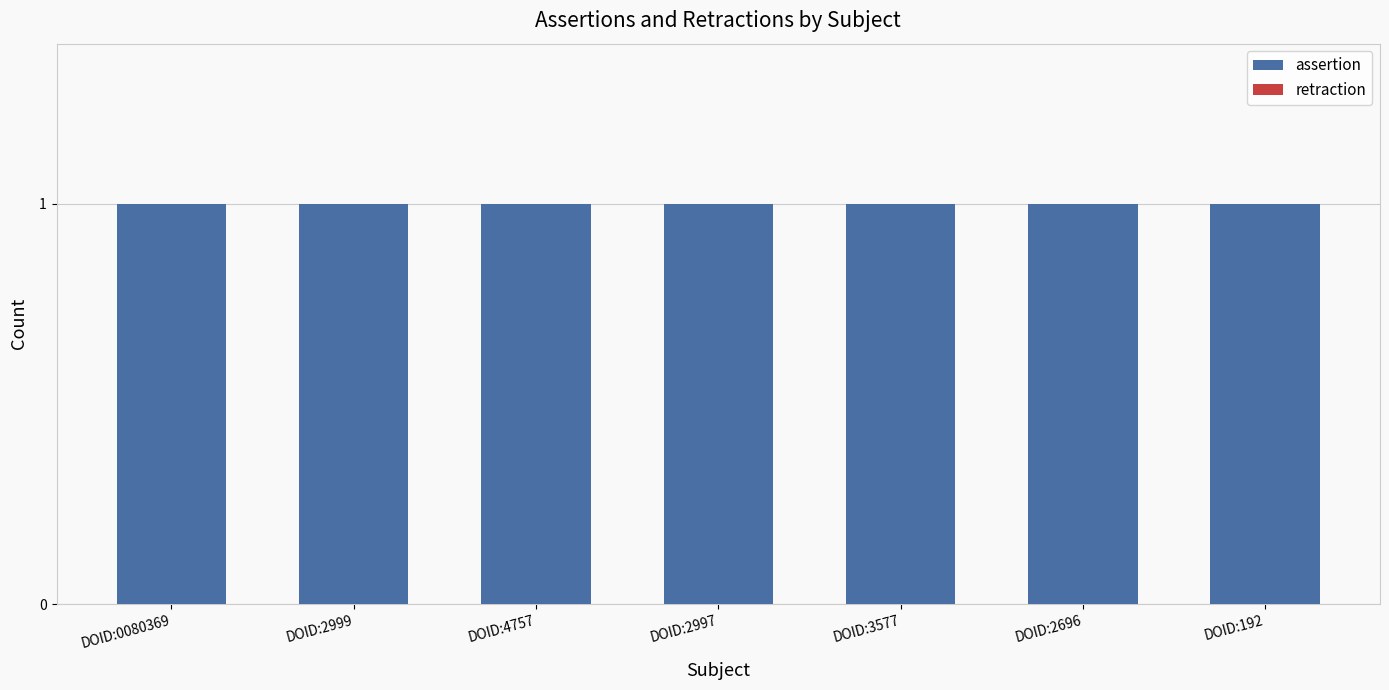

Between DOID:4757 and DOID:192, which series saw the biggest shift?

assertion